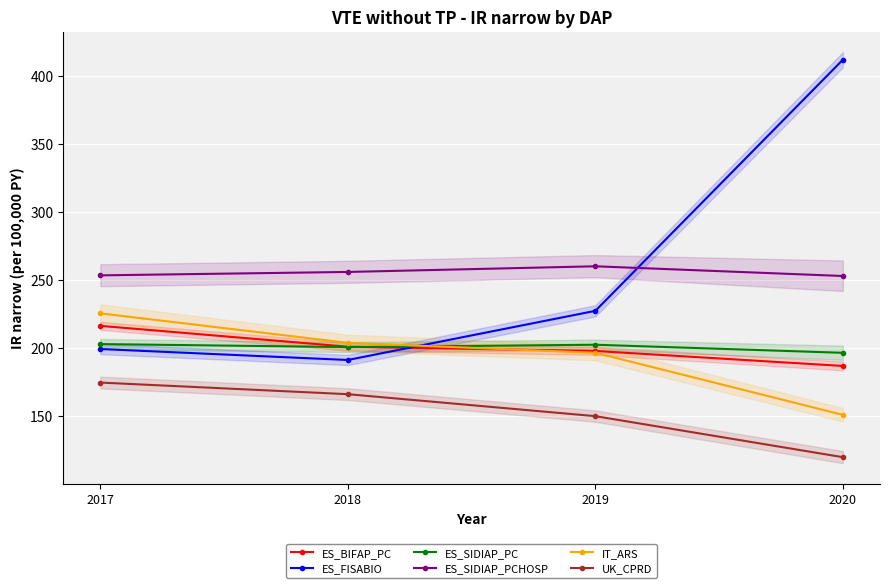

Which series has the largest range (max minus min)?

ES_FISABIO